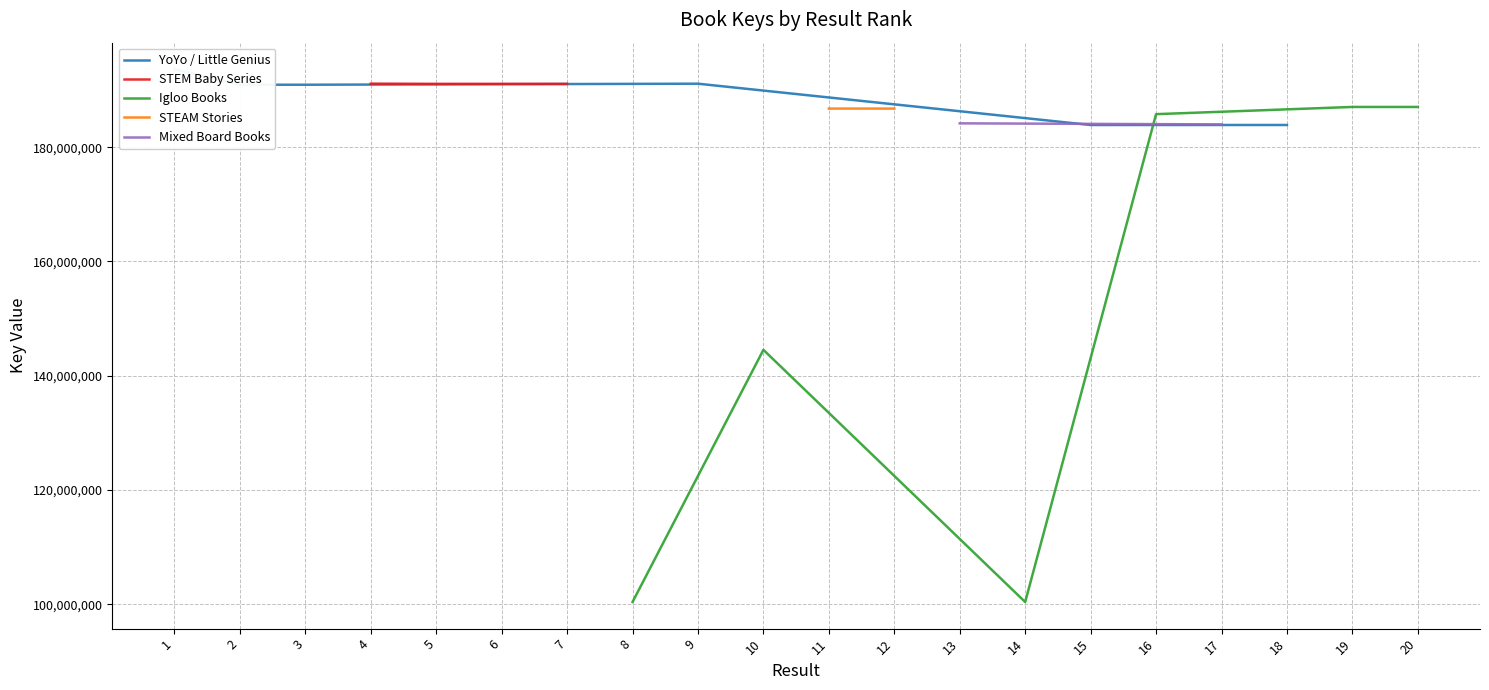

What is the maximum value shown in the chart?

193622296